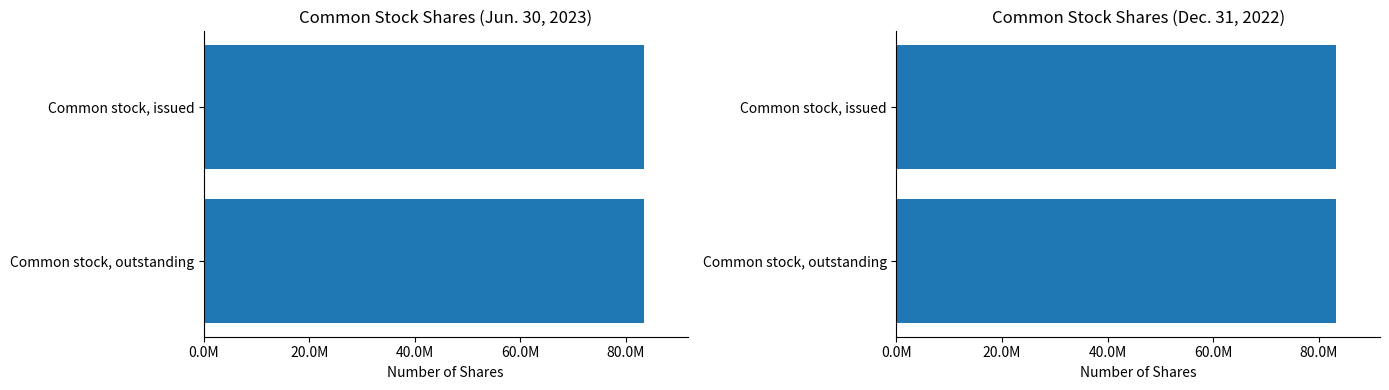

Is it true that Dec. 31, 2022 equals 54452780 at Common stock, outstanding?

False